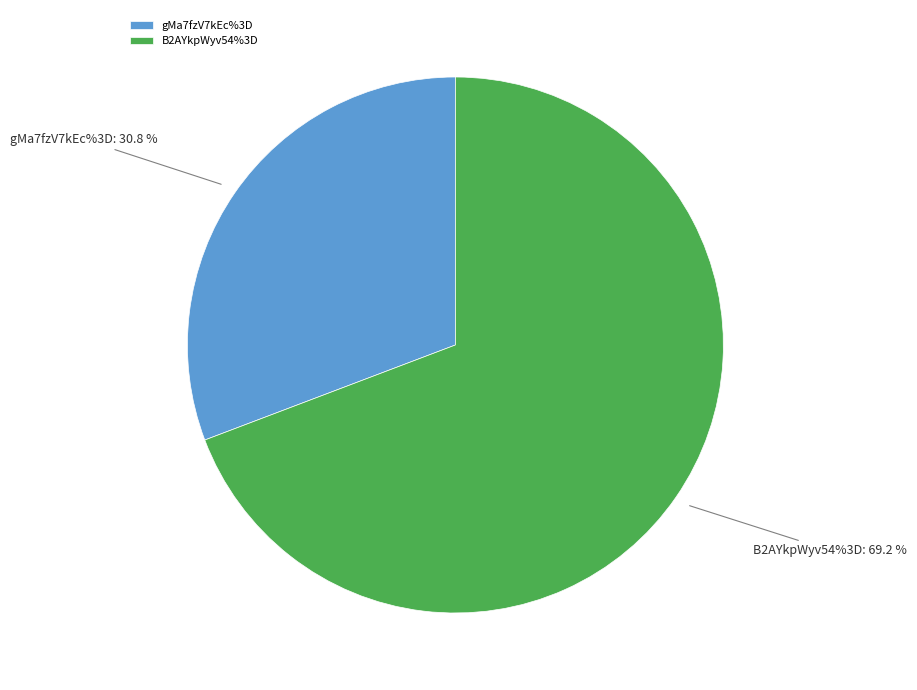

How many segments does this pie chart have?

2